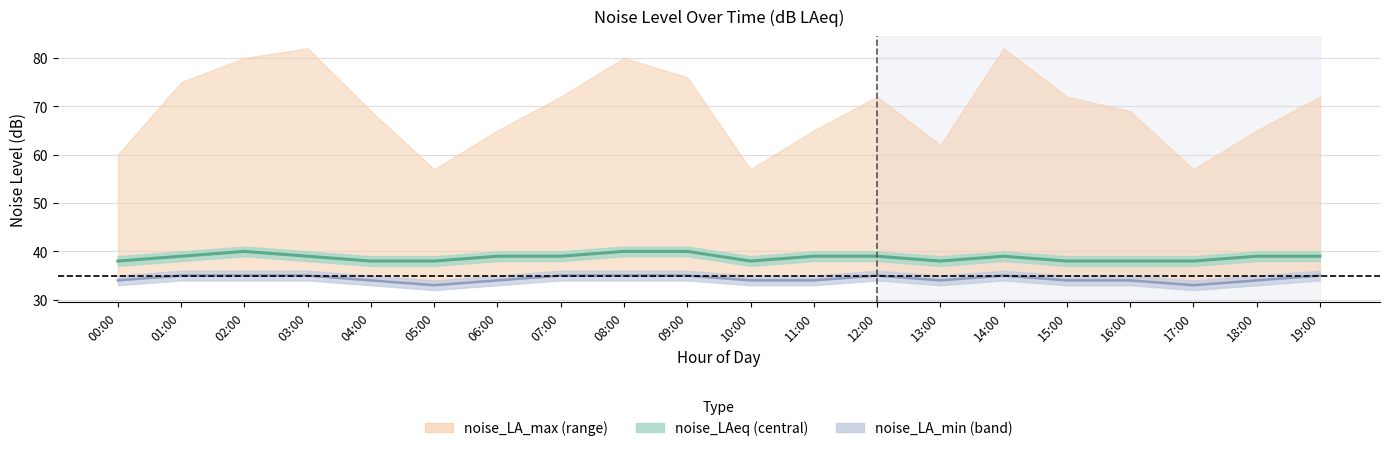

Which has a higher value, 12:00 or 16:00?

12:00